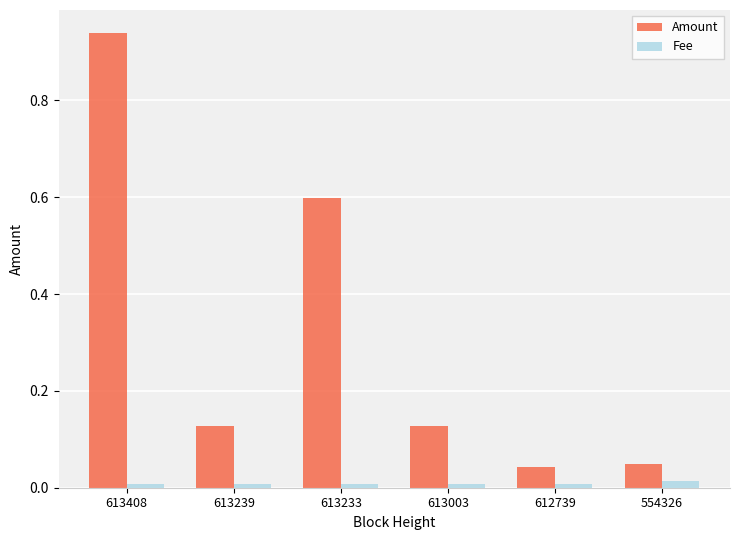

At which category is the sum across all series the highest?

613408